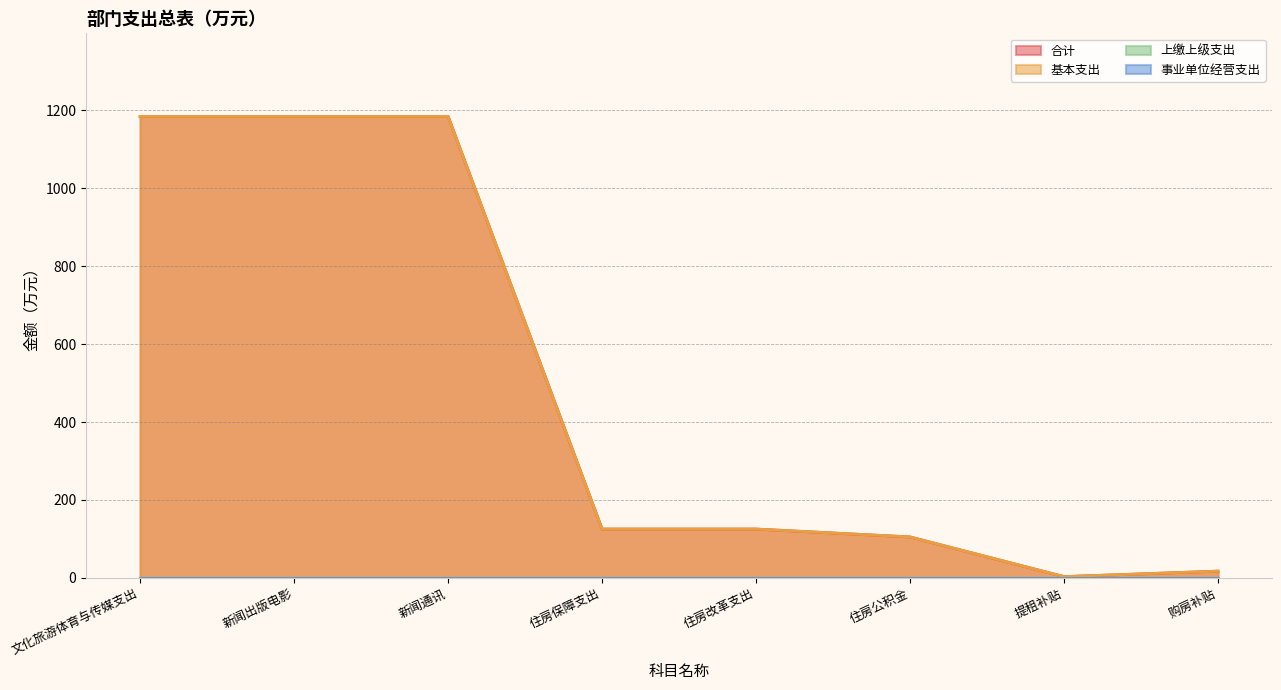

True or false: 基本支出 and 合计 cross at least once.

False